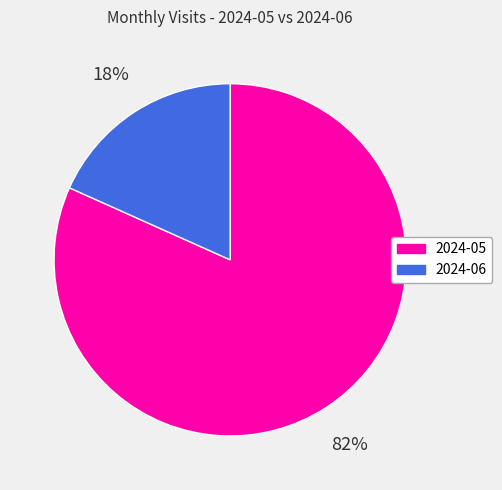

To the nearest percent, what is the average slice percentage?

50%